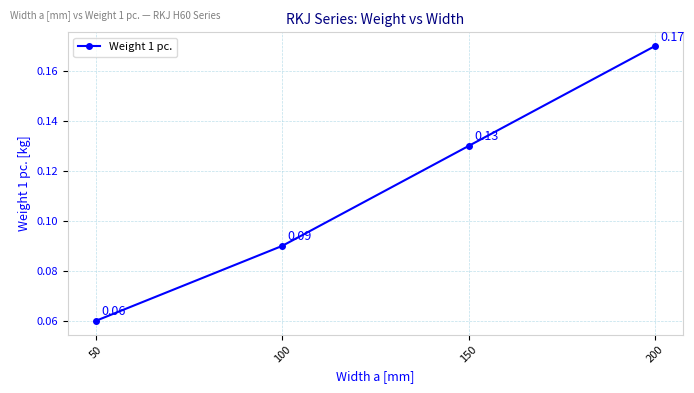

What is the sum of all values?

0.5